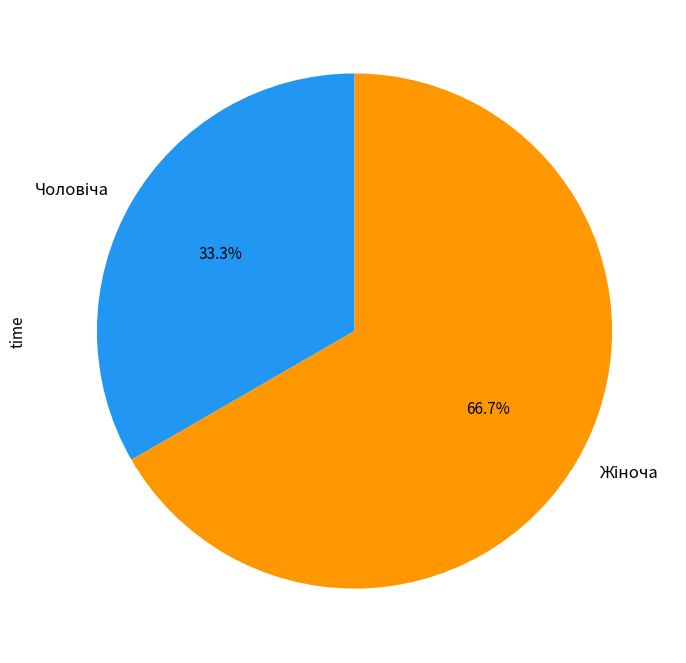

Is there any slice that represents more than half of the pie?

Yes